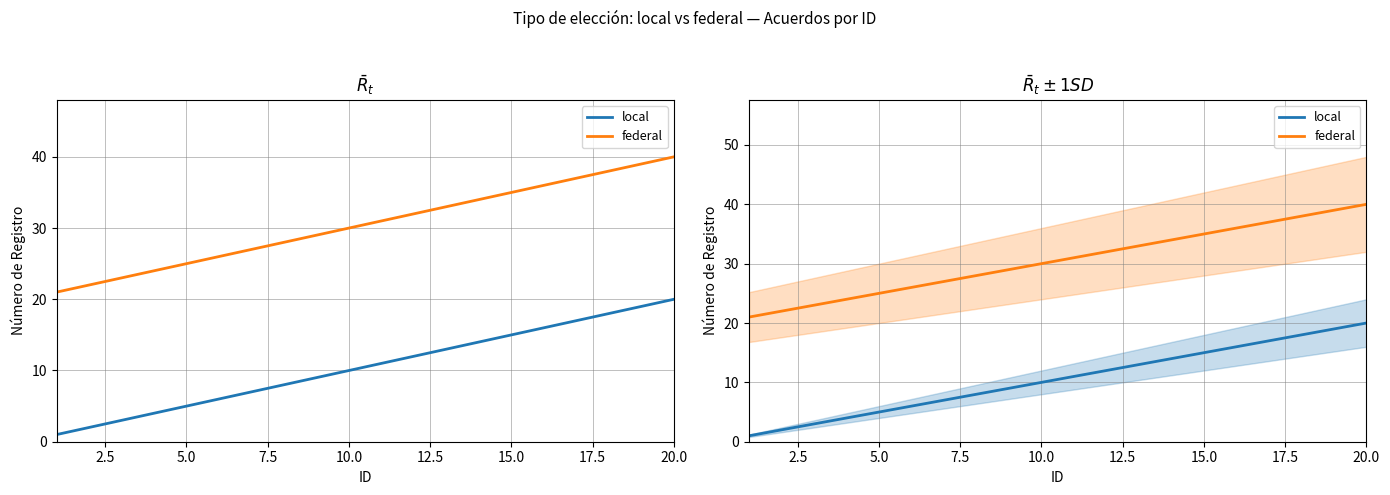

Which series has the largest range (max minus min)?

local